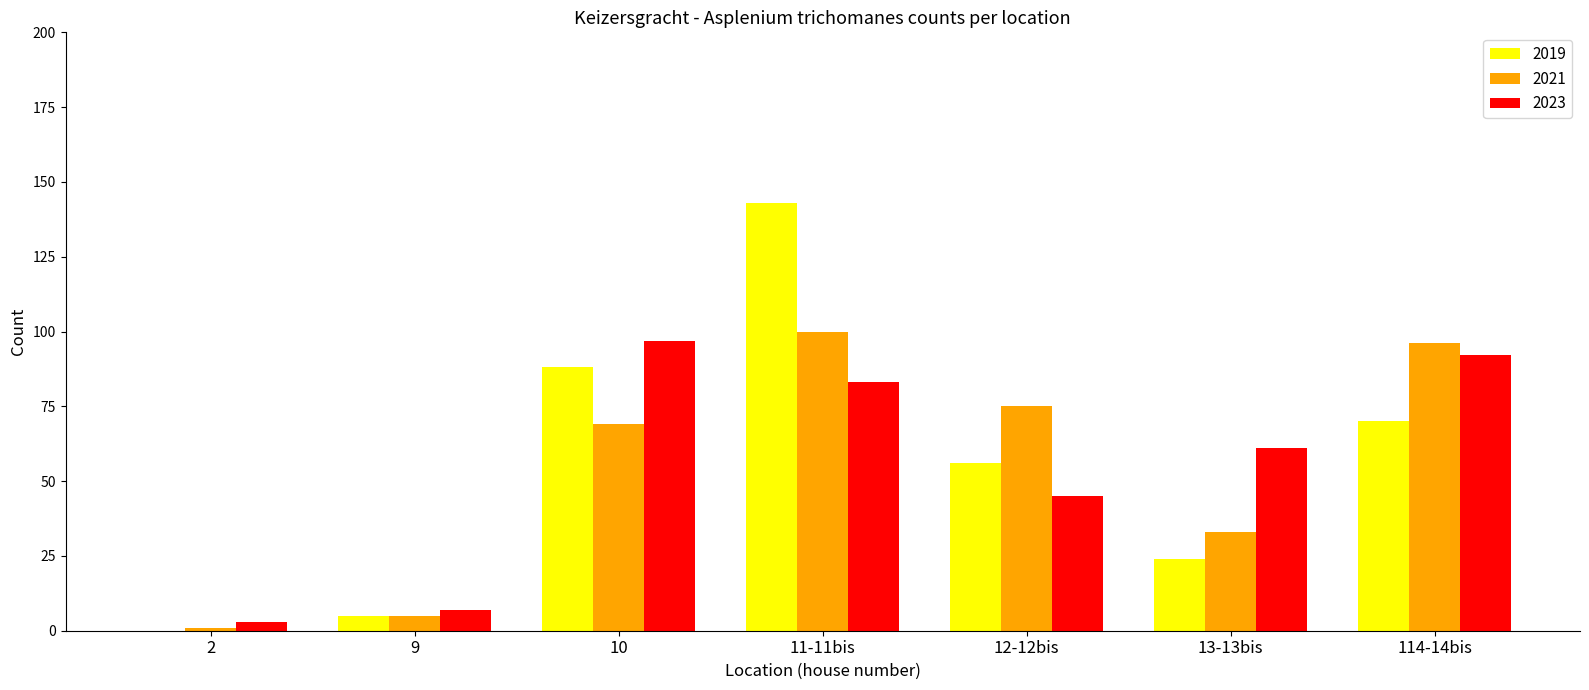

What are all the series names shown in the legend?

2019, 2021, 2023